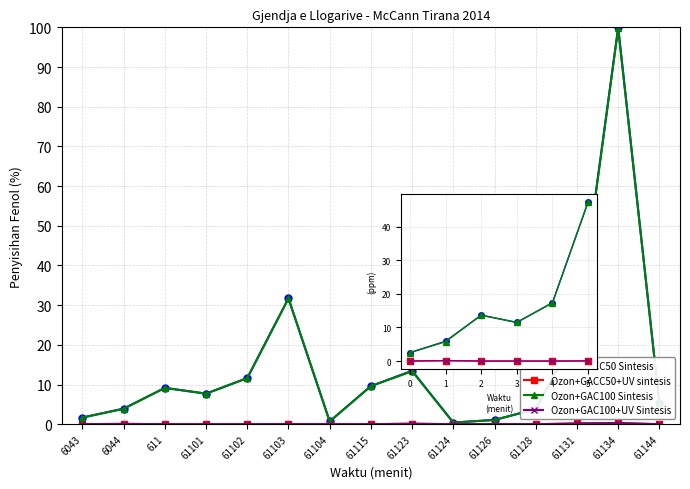

True or false: Ozon+GAC100 Sintesis has a value of 76.5 at 5.

False